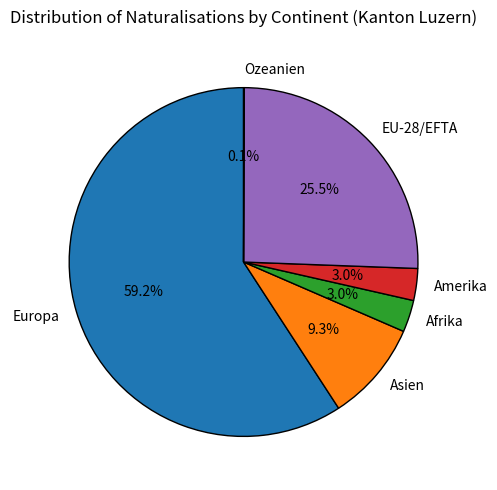

Approximately how many times larger is the value at Afrika compared to Amerika?

1.0